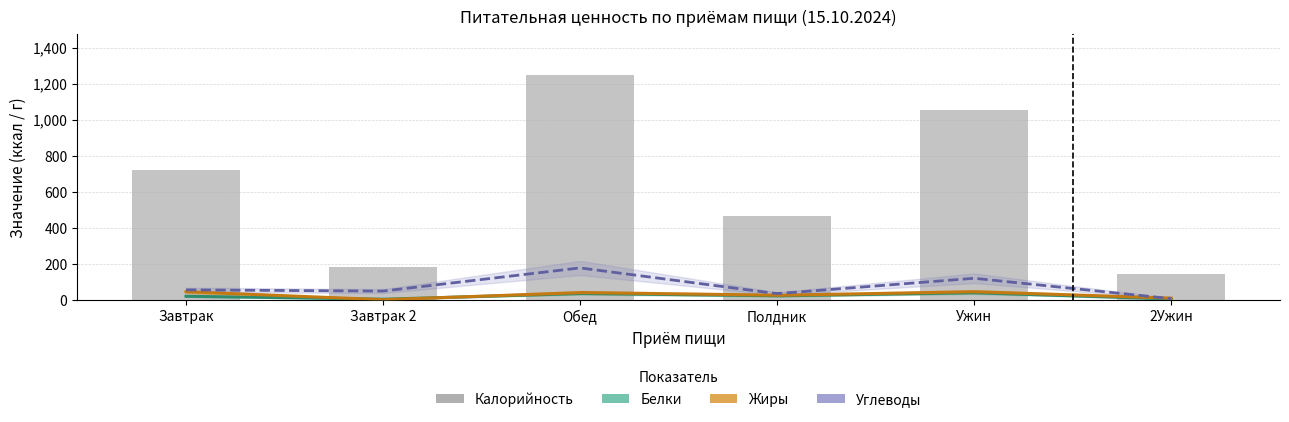

Between Полдник and Завтрак 2, which is larger?

Полдник